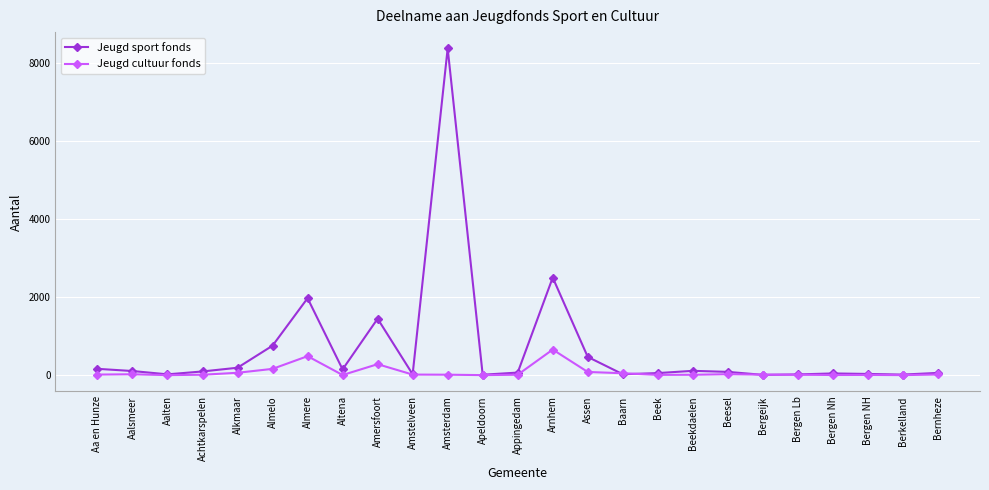

Where is Jeugd sport fonds nearest to the value 4184?

Arnhem